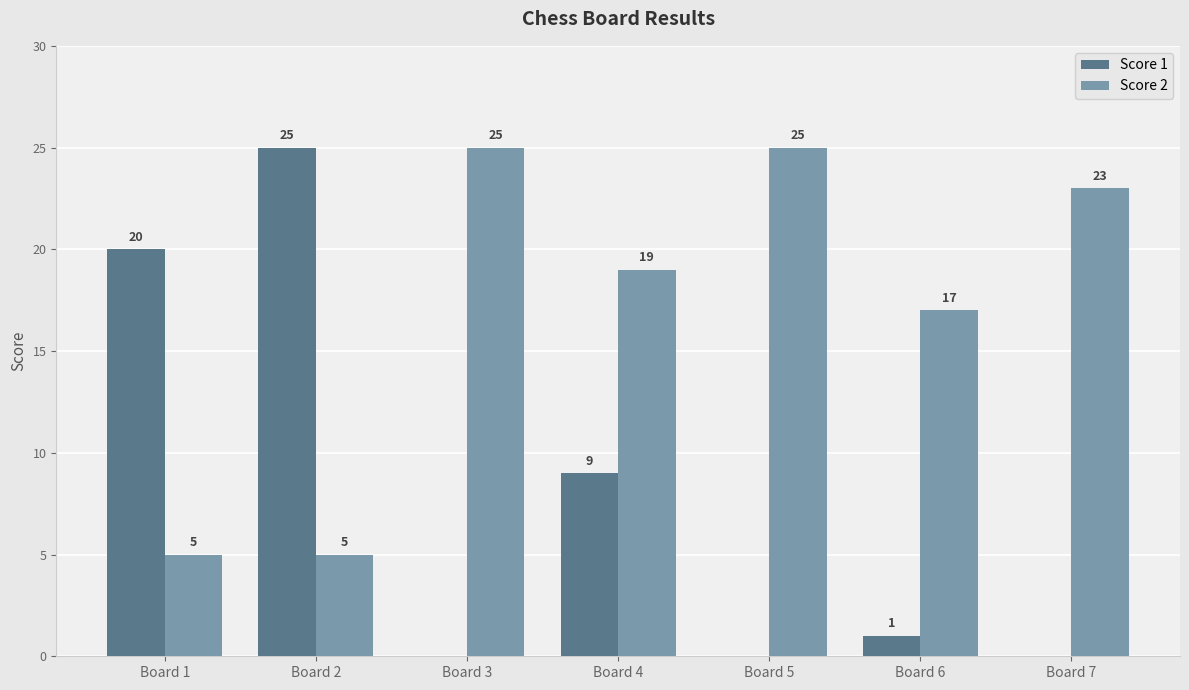

Is the value of Score 1 at Board 3 greater than the value of Score 2 at Board 6?

No